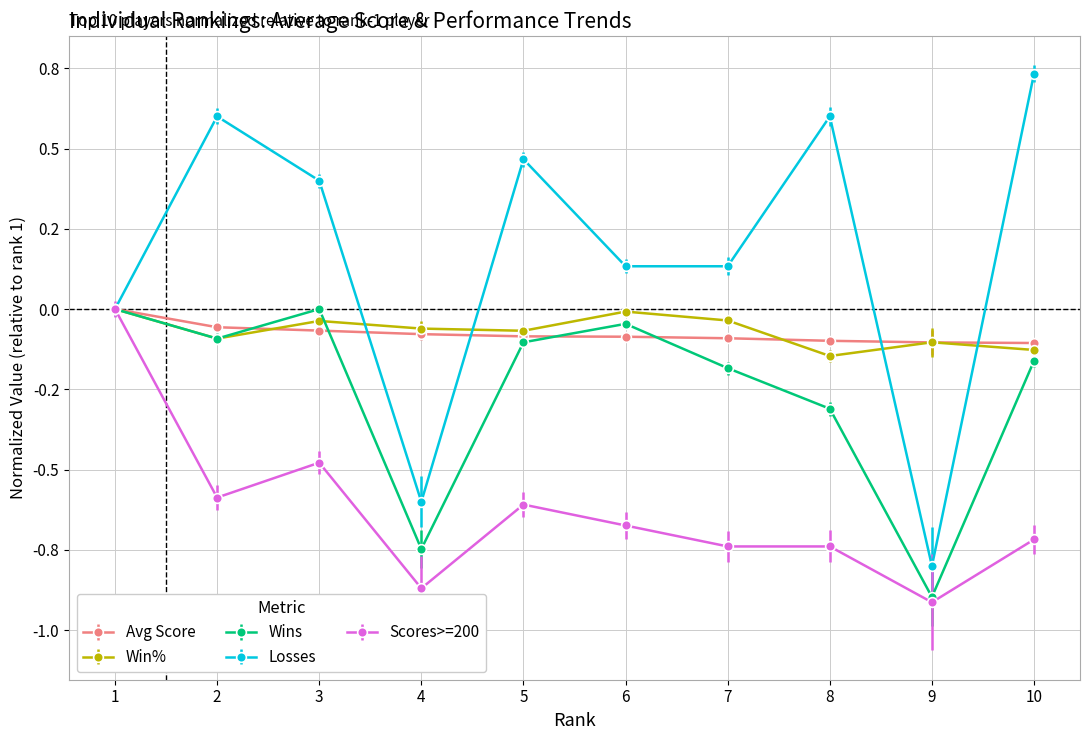

What are all the series names shown in the legend?

Avg Score, Win%, Wins, Losses, Scores>=200